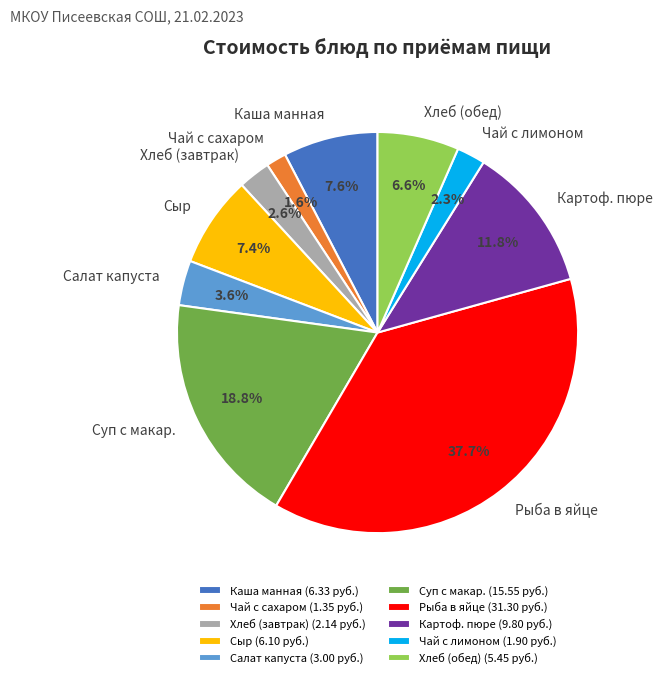

Does any single category account for the majority?

No